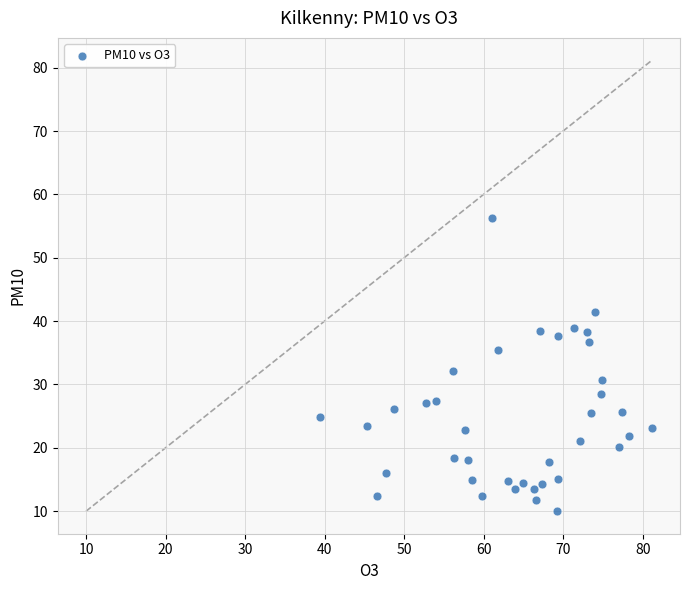

What Y value in the scatter plot is closest to 33?

32.2